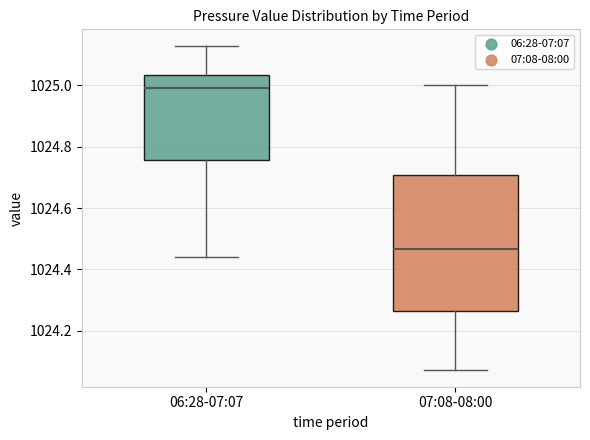

Which box's median line is the highest?

06:28-07:07